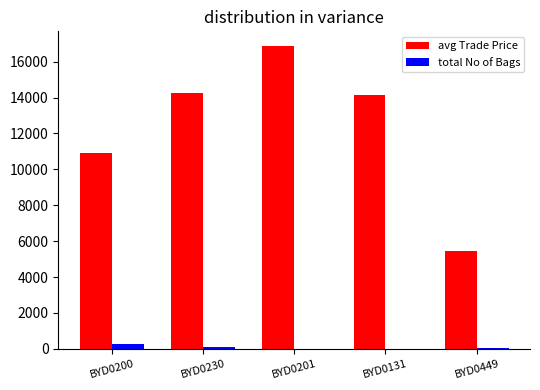

Between BYD0230 and BYD0201, which series saw the biggest shift?

avg Trade Price